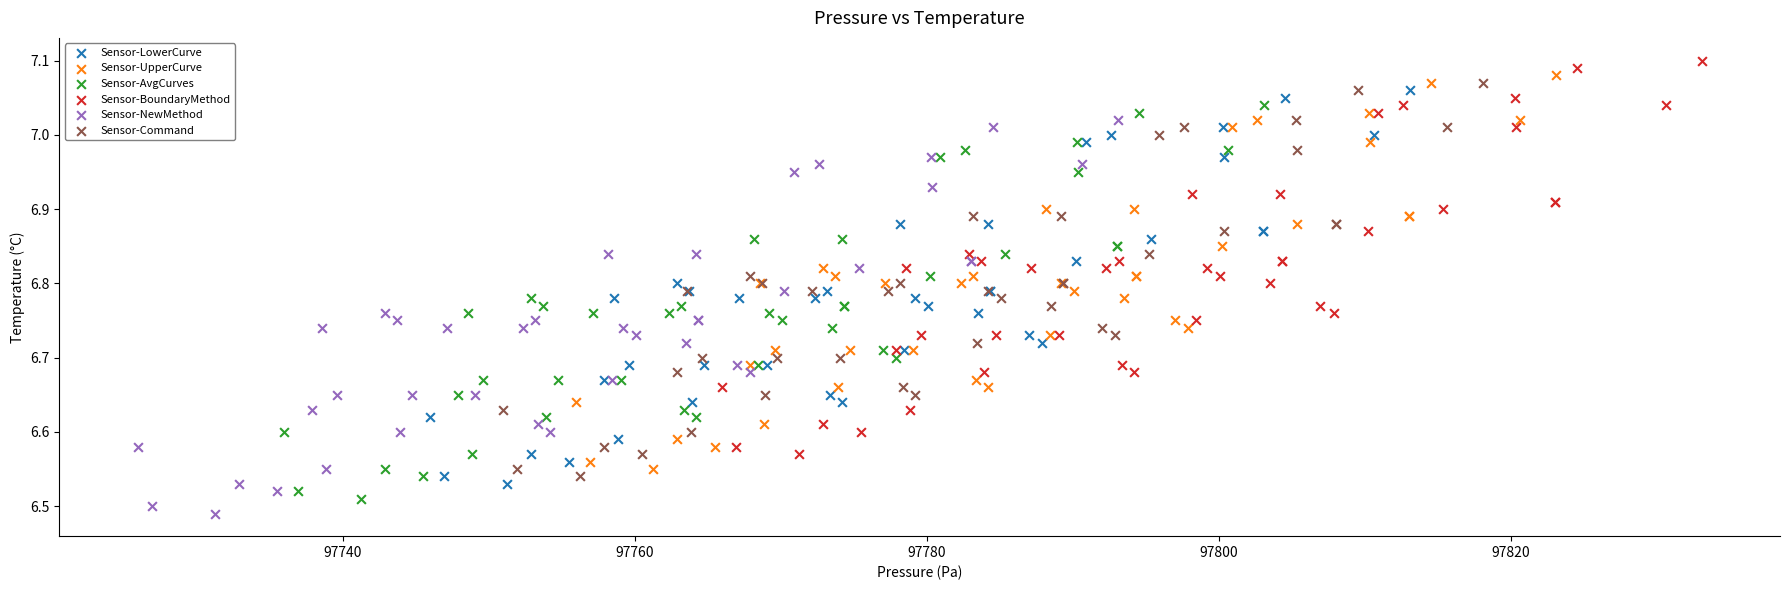

Which series reaches the maximum Y coordinate?

Sensor-BoundaryMethod